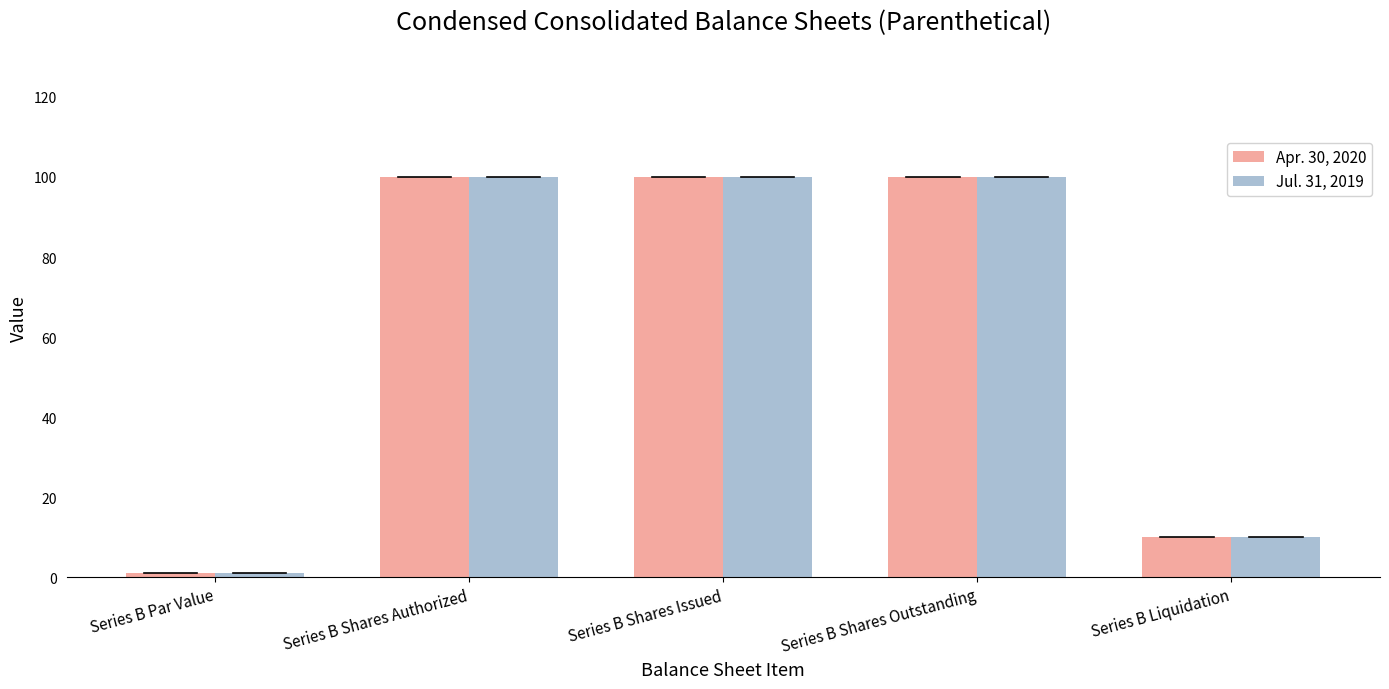

What is the highest value of the Jul. 31, 2019 series?

100